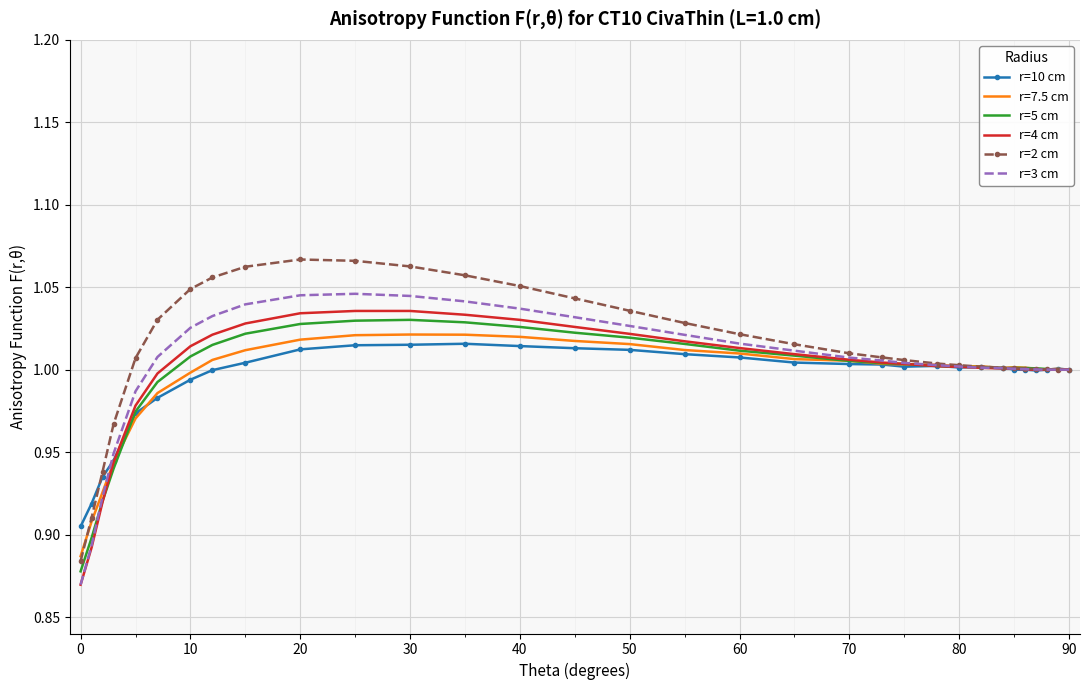

Which series has the largest range (max minus min)?

r=2 cm